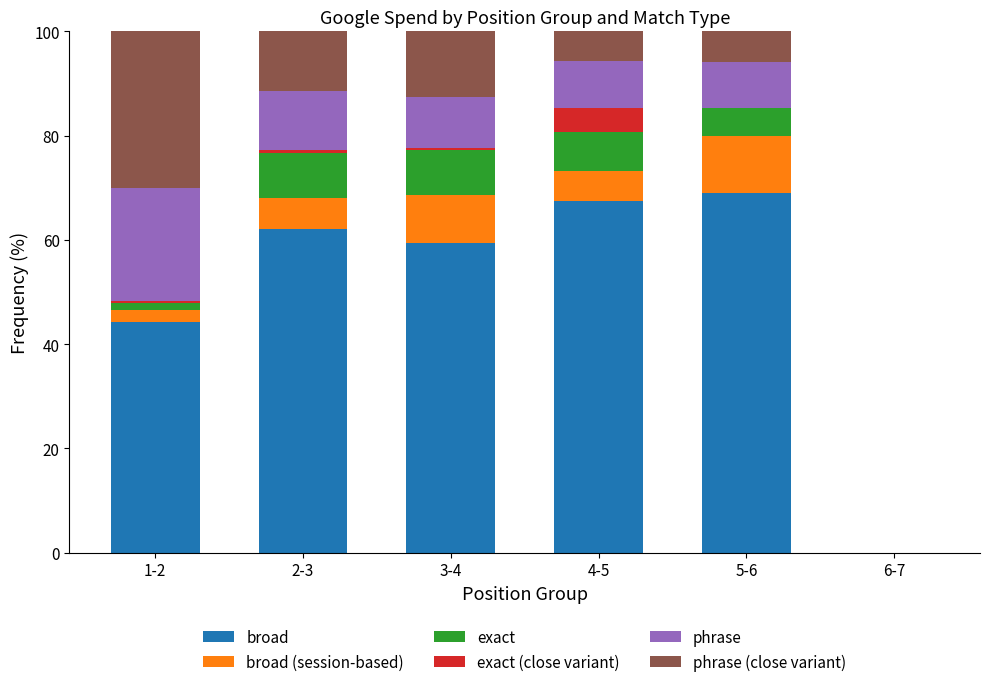

The broad series shows 70.4 at 1-2. True or false?

False